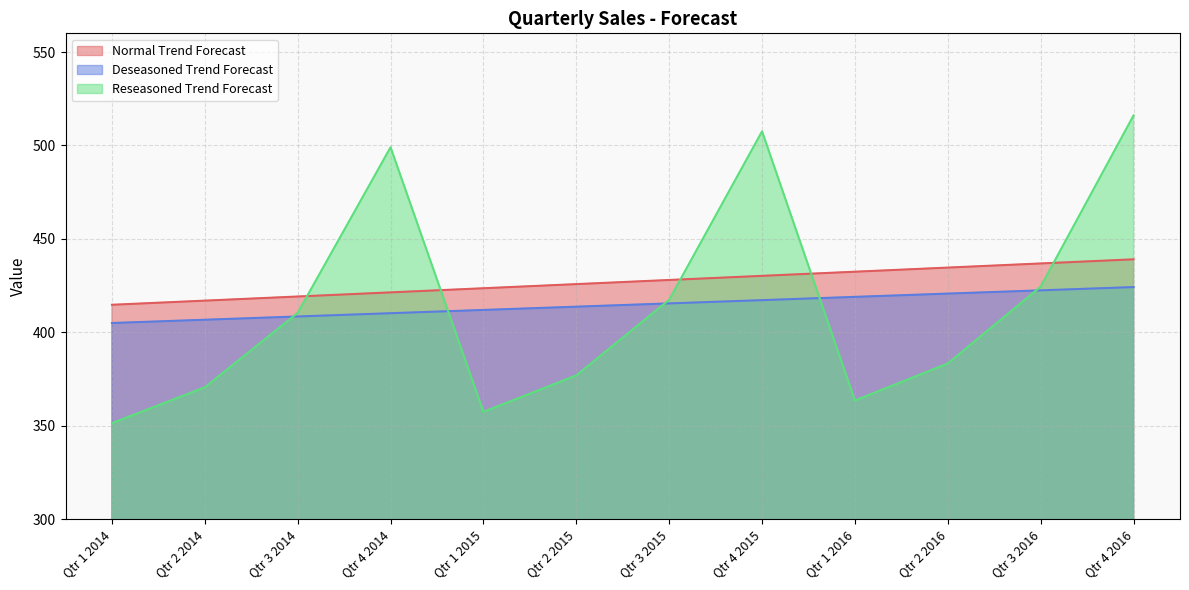

True or false: Normal Trend Forecast has more than 2 points higher than both neighbors.

False